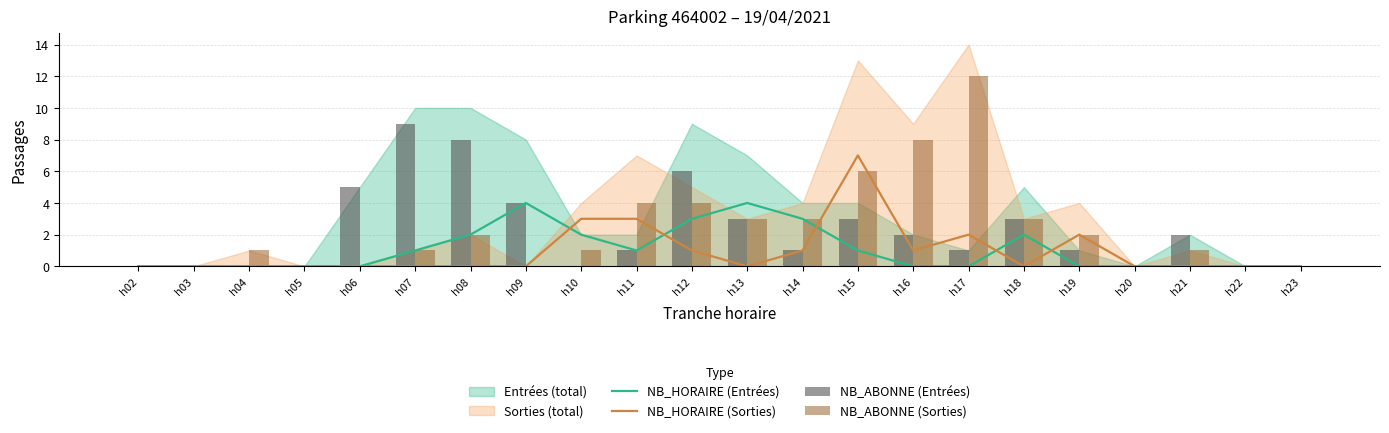

At which label does NB_HORAIRE (Sorties) reach its peak?

h15